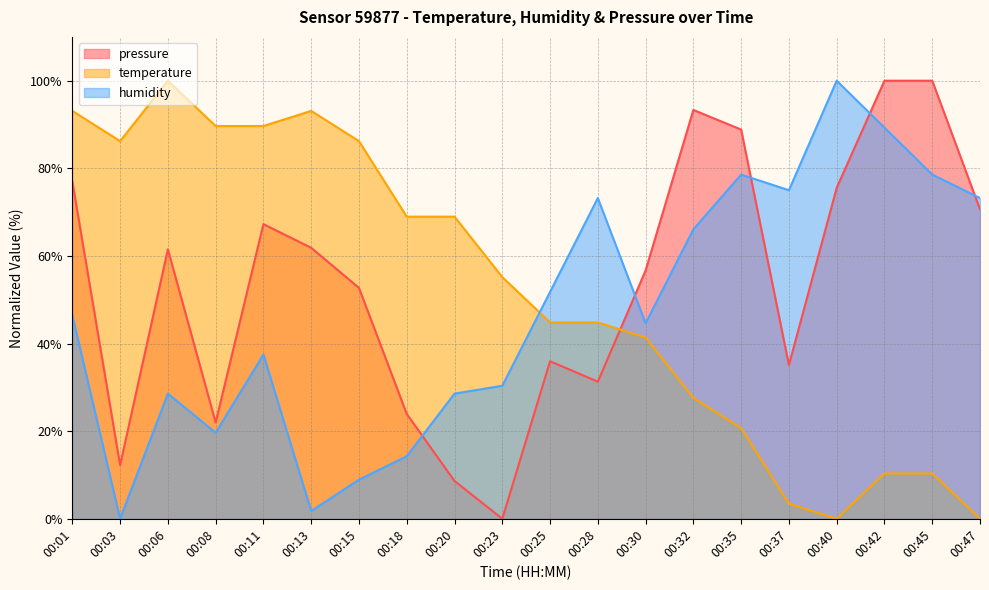

The humidity series shows 1.8 at 00:13. True or false?

True